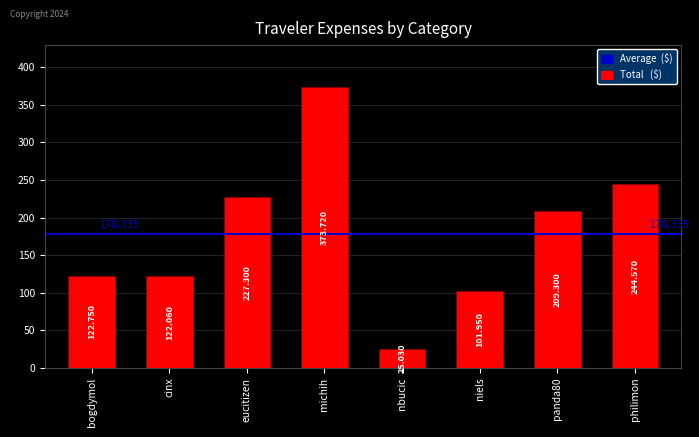

Read the value at nbucic.

25.0